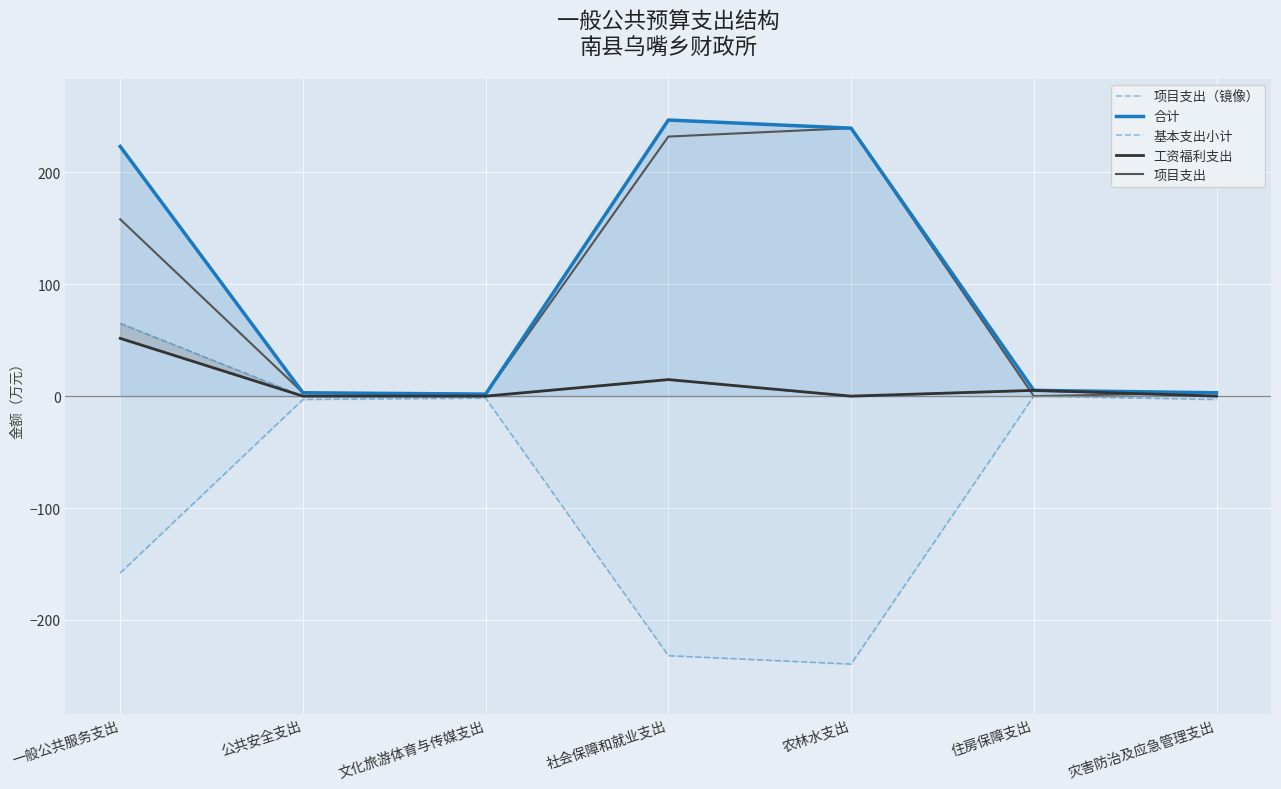

The value of 合计 at 农林水支出 is 61.8. True or false?

False